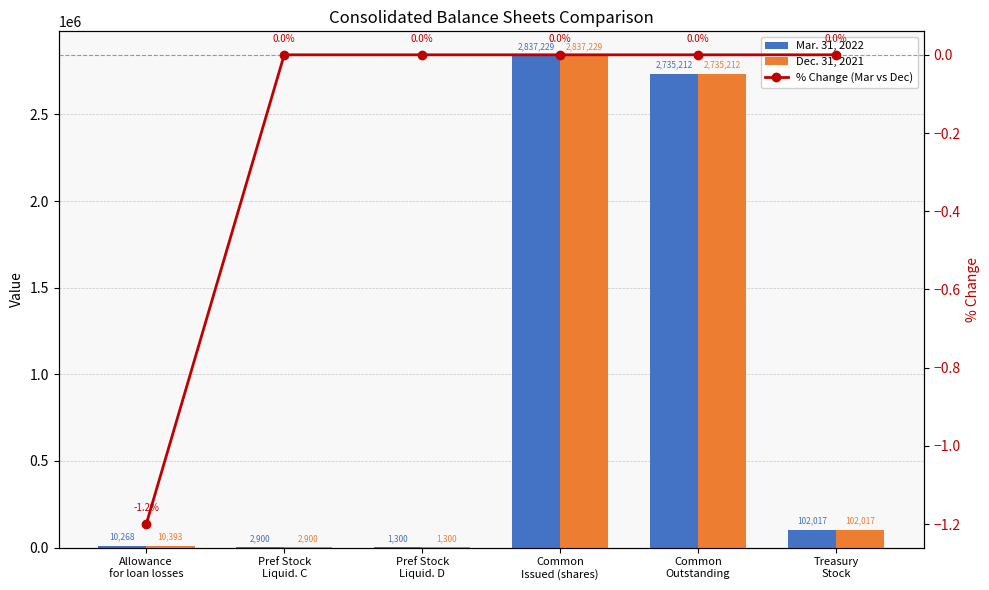

Is the value of Dec. 31, 2021 at Treasury
Stock greater than the value of % Change (Mar vs Dec) at Treasury
Stock?

Yes